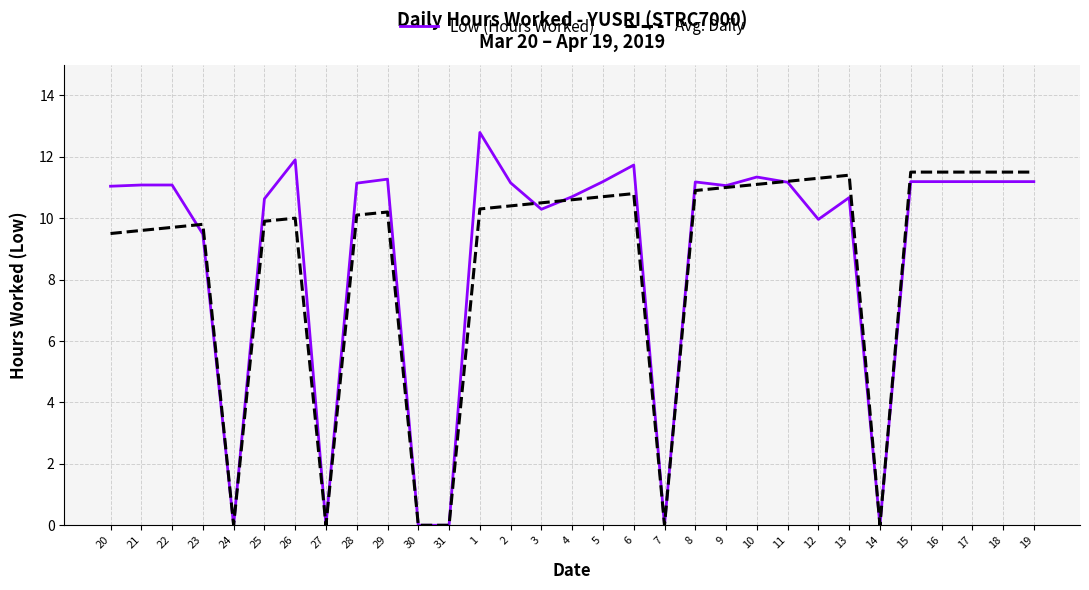

Rank the series by their average value, from highest to lowest.

Low (Hours Worked), Avg. Daily